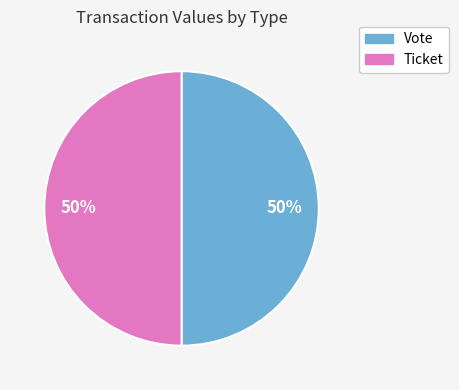

True or false: Vote accounts for 38% of the total.

False